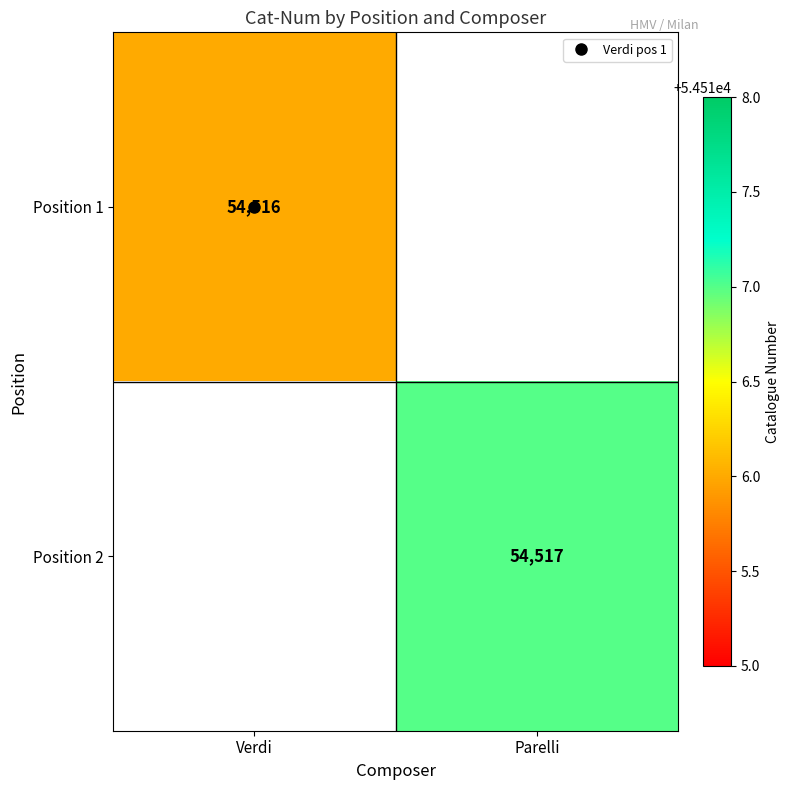

What is the highest value of the Position 2 series?

54517